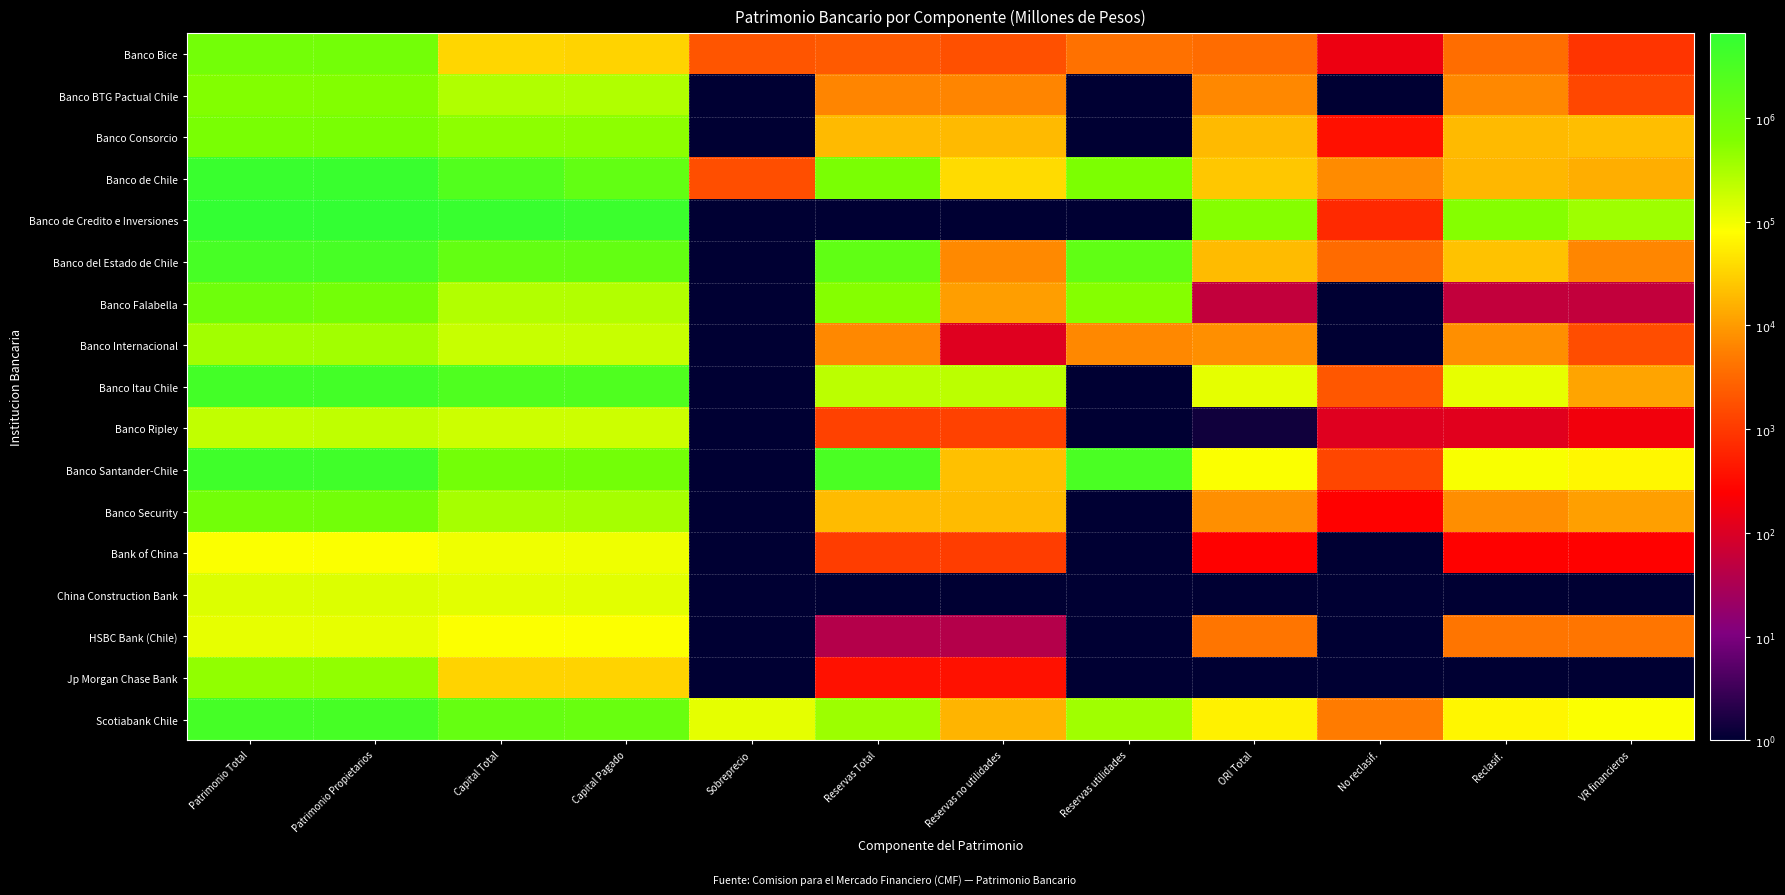

How many data points does each series have?

12